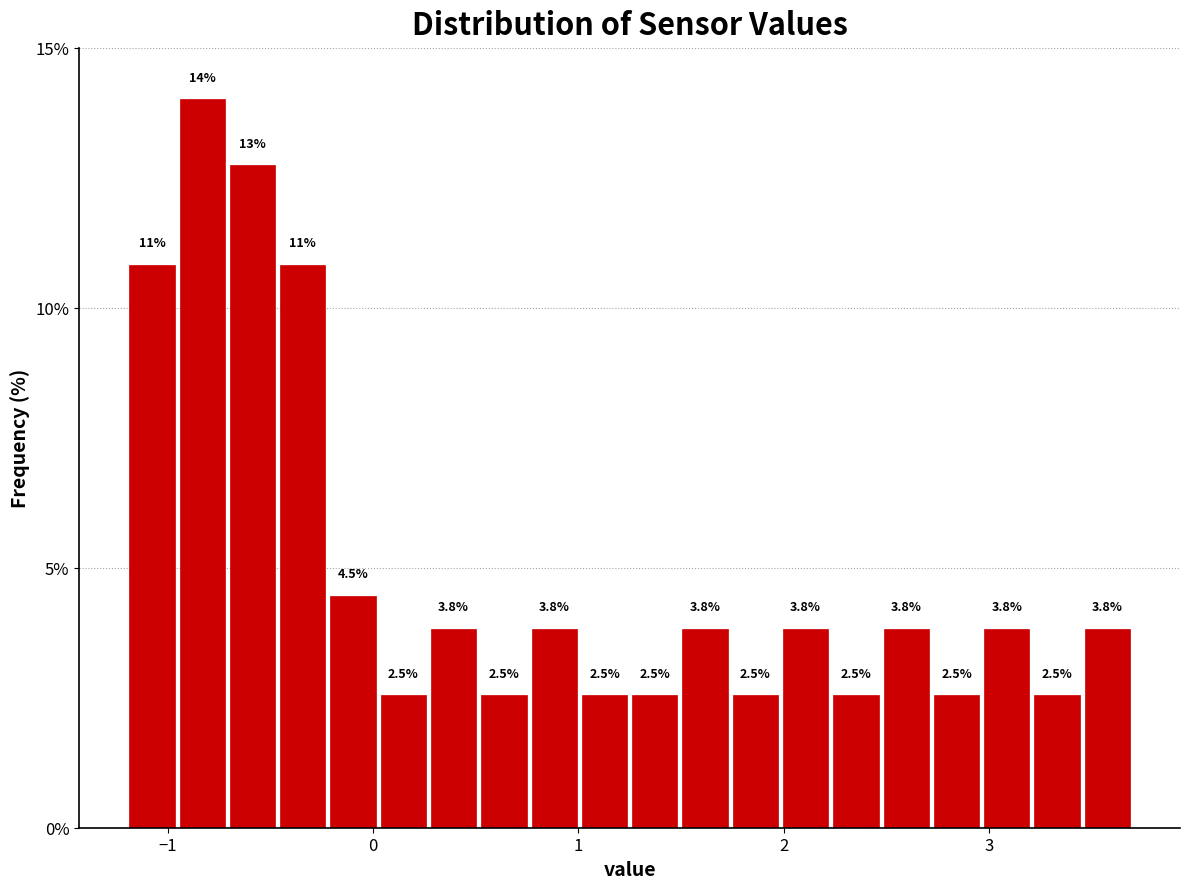

Around what value on the x-axis is the tallest bar? Give the approximate position of its centre, as read against the axis.

-0.8